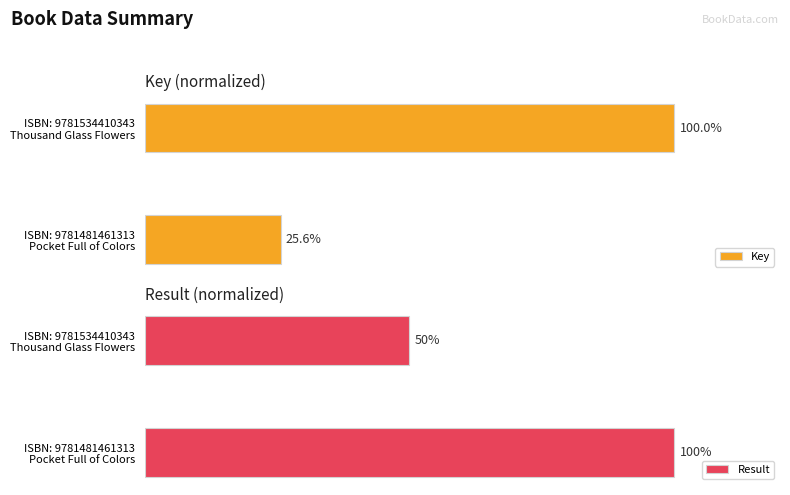

Is it true that Key equals 25.6 at ISBN: 9781481461313 Pocket Full of Colors?

True